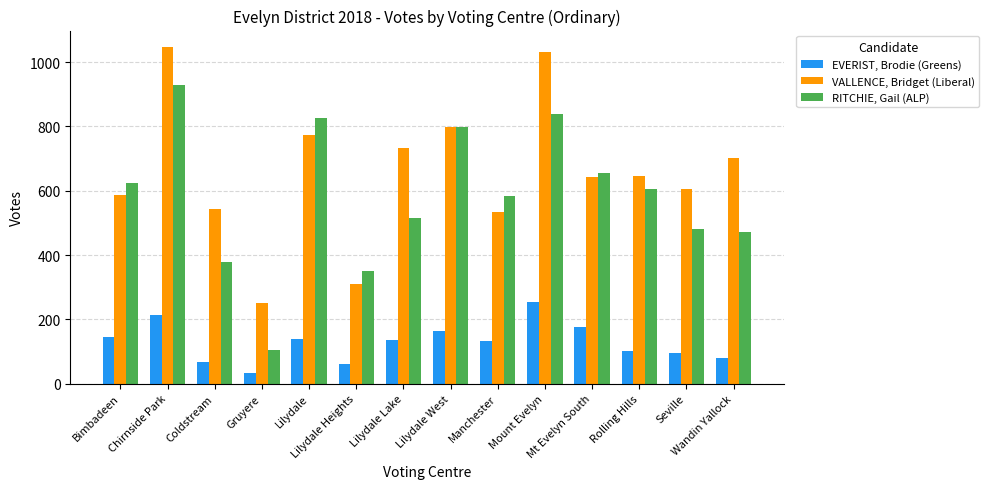

What is the minimum value shown in the chart?

34